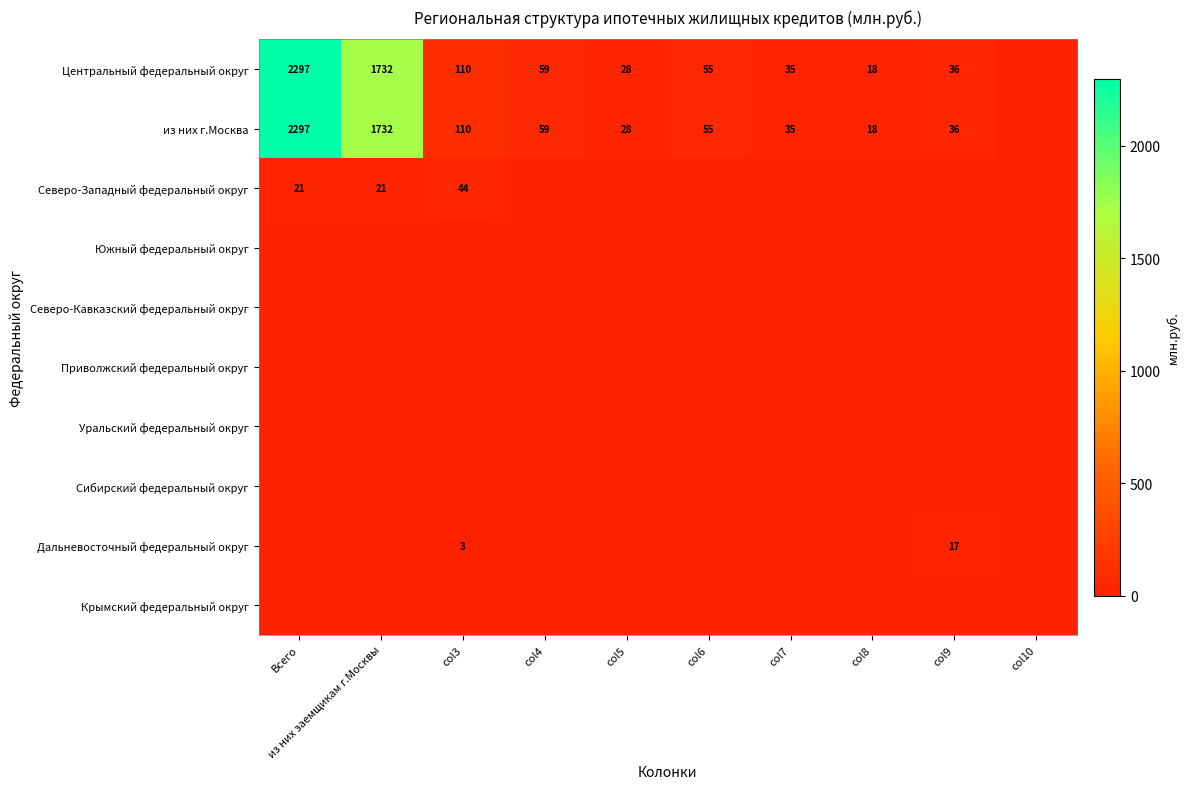

What is the highest value of the Центральный федеральный округ series?

2297